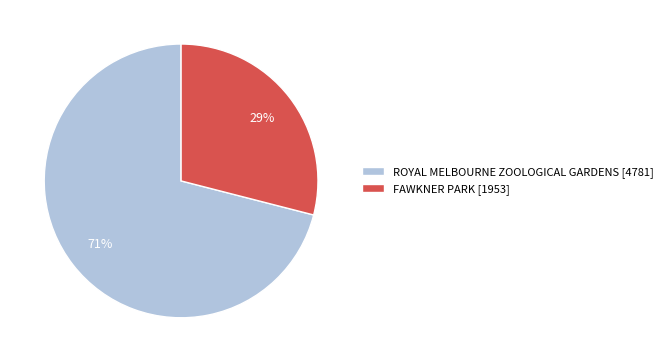

What is the ratio of the value at ROYAL MELBOURNE ZOOLOGICAL GARDENS to the value at FAWKNER PARK?

2.4